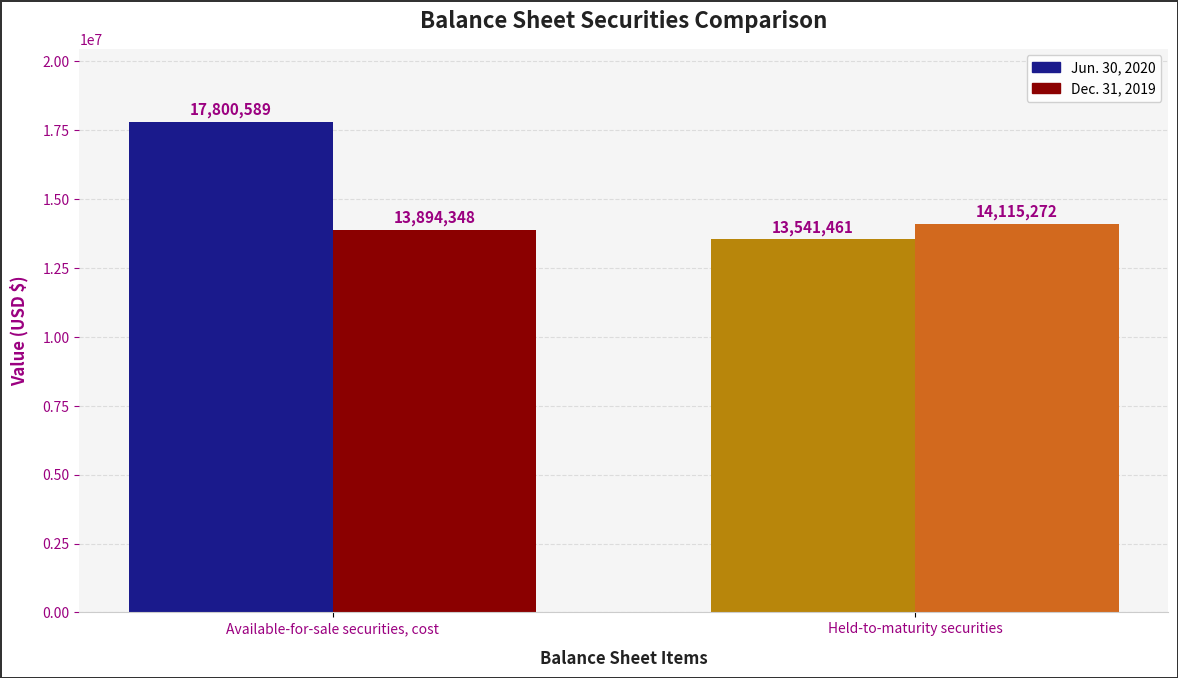

What is the lowest value of the Dec. 31, 2019 series?

13894348